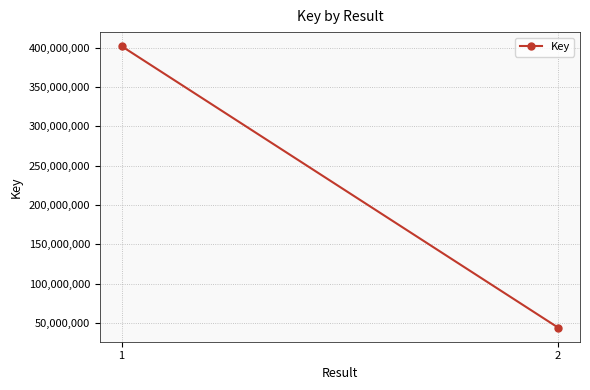

The value at 1 is 401778373. True or false?

True